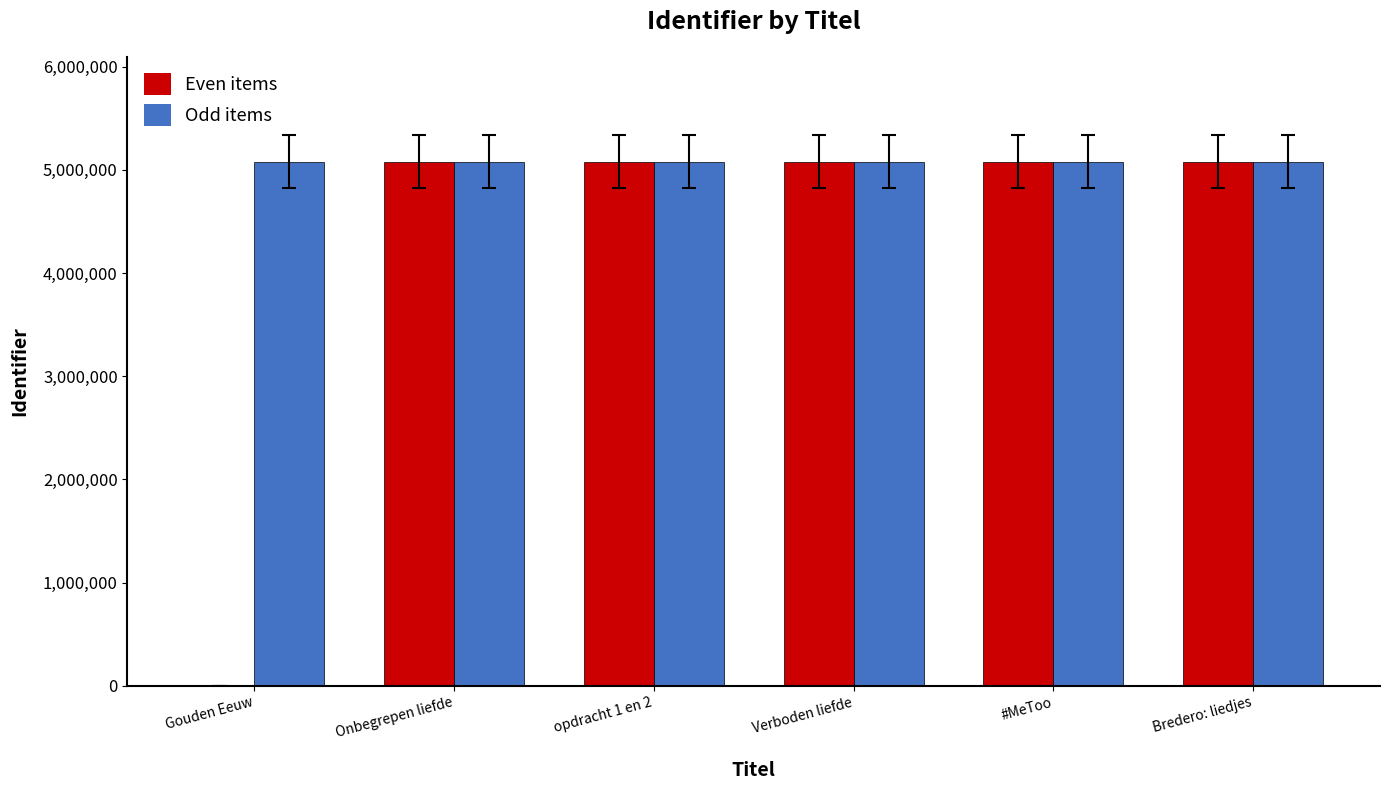

How many groups of bars are there?

6